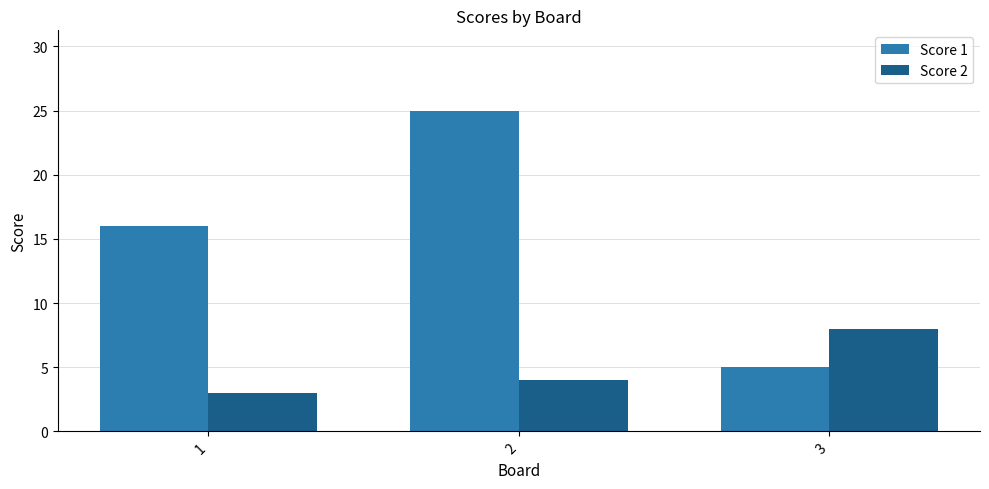

Rank the series at 3 from lowest to highest value.

Score 1, Score 2